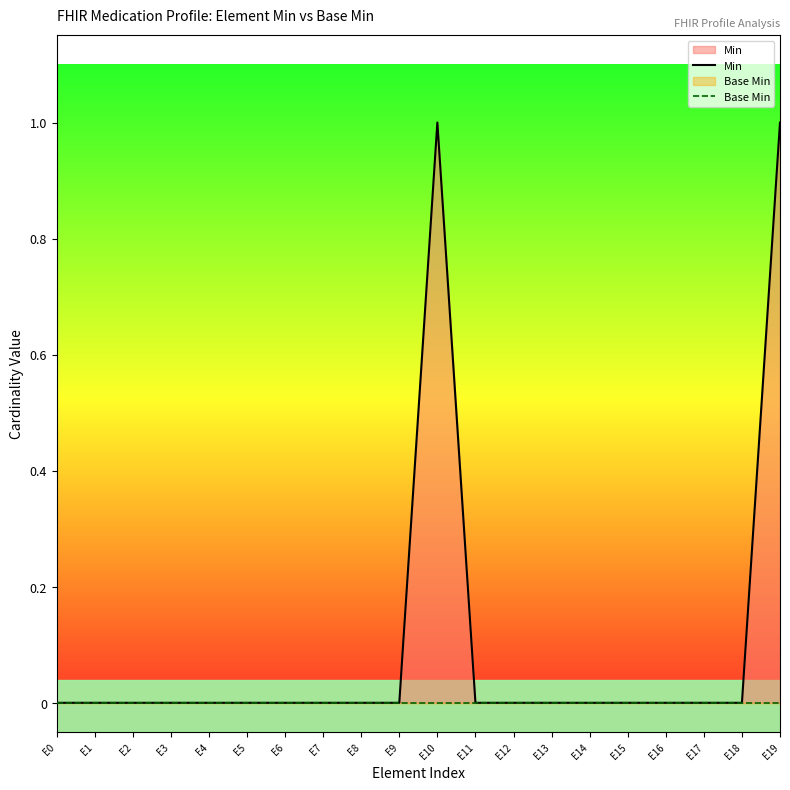

Reading left to right, transcribe all the data shown in this chart.

Min: 0	0	0	0	0	0	0	0	0	0	1	0	0	0	0	0	0	0	0	1
Base Min: 0	0	0	0	0	0	0	0	0	0	0	0	0	0	0	0	0	0	0	0